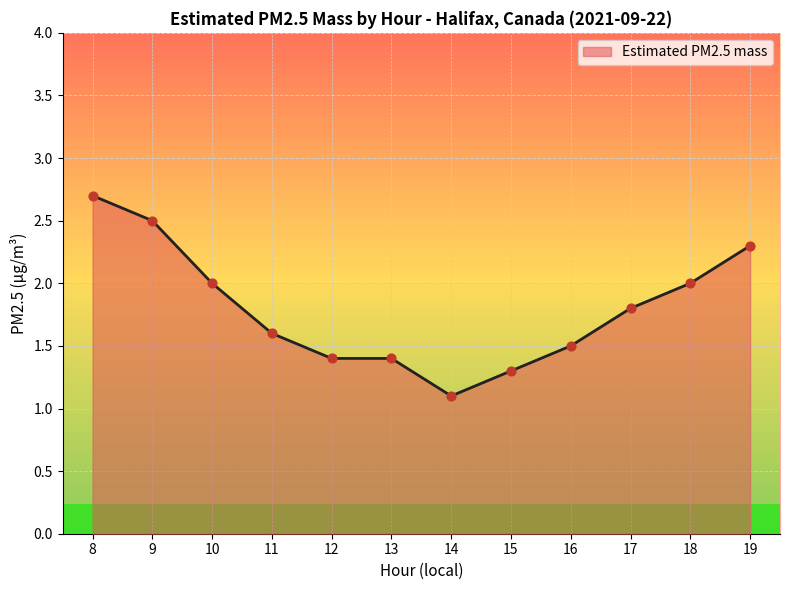

Which has a higher value, 9 or 10?

9